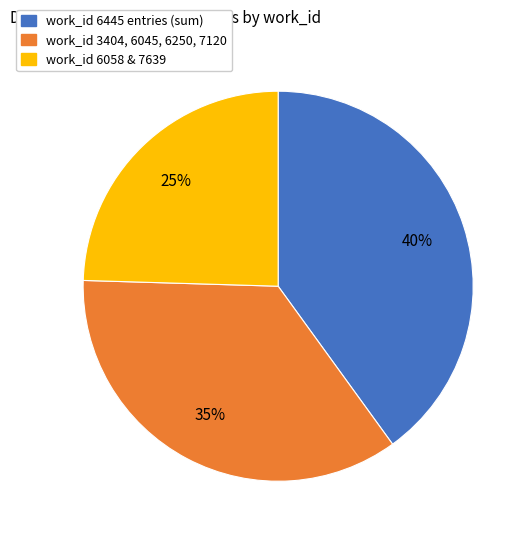

To the nearest percent, what is the difference between the largest and smallest slice percentages?

15%